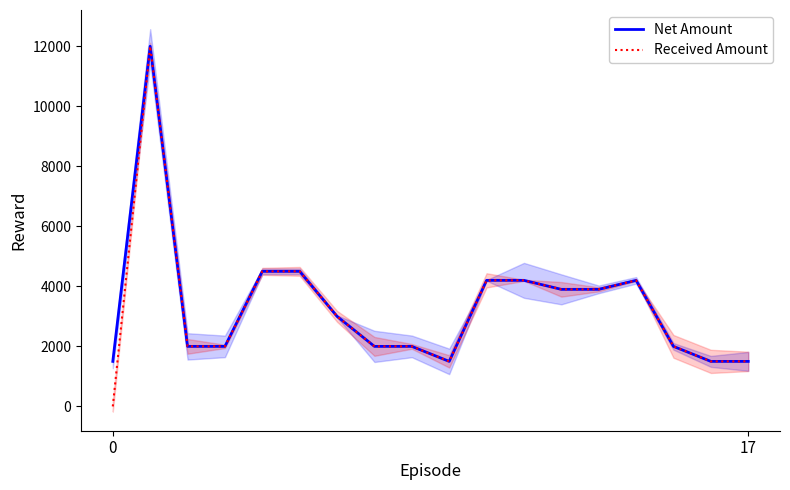

Rank the series by their maximum value, from lowest to highest.

Net Amount, Received Amount